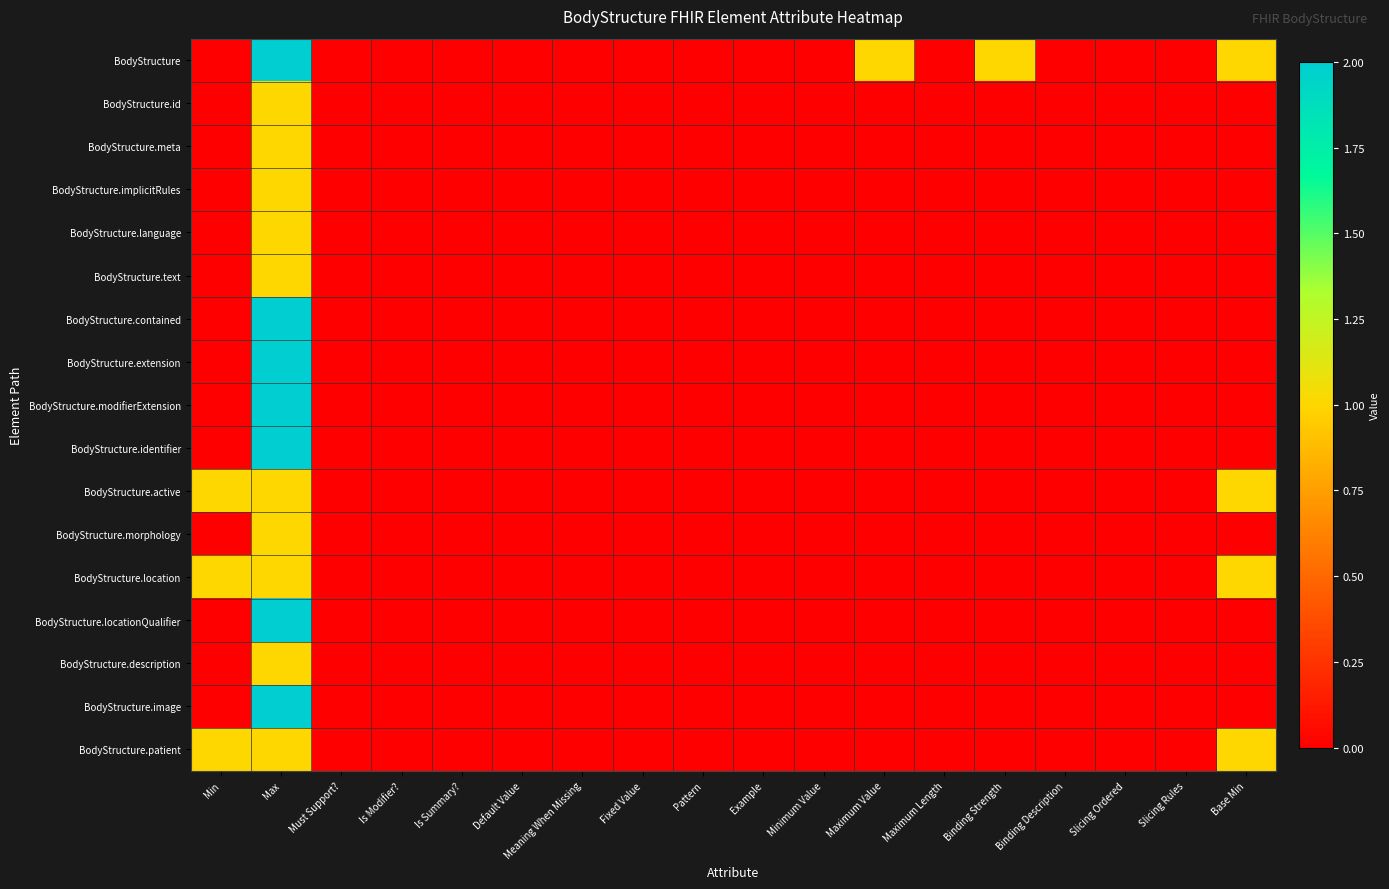

Reading right to left, what are all the values shown in this chart?

BodyStructure: Base Min=1	Slicing Rules=0	Slicing Ordered=0	Binding Description=0	Binding Strength=1	Maximum Length=0	Maximum Value=1	Minimum Value=0	Example=0	Pattern=0	Fixed Value=0	Meaning When Missing=0	Default Value=0	Is Summary?=0	Is Modifier?=0	Must Support?=0	Max=2	Min=0
BodyStructure.id: Base Min=0	Slicing Rules=0	Slicing Ordered=0	Binding Description=0	Binding Strength=0	Maximum Length=0	Maximum Value=0	Minimum Value=0	Example=0	Pattern=0	Fixed Value=0	Meaning When Missing=0	Default Value=0	Is Summary?=0	Is Modifier?=0	Must Support?=0	Max=1	Min=0
BodyStructure.meta: Base Min=0	Slicing Rules=0	Slicing Ordered=0	Binding Description=0	Binding Strength=0	Maximum Length=0	Maximum Value=0	Minimum Value=0	Example=0	Pattern=0	Fixed Value=0	Meaning When Missing=0	Default Value=0	Is Summary?=0	Is Modifier?=0	Must Support?=0	Max=1	Min=0
BodyStructure.implicitRules: Base Min=0	Slicing Rules=0	Slicing Ordered=0	Binding Description=0	Binding Strength=0	Maximum Length=0	Maximum Value=0	Minimum Value=0	Example=0	Pattern=0	Fixed Value=0	Meaning When Missing=0	Default Value=0	Is Summary?=0	Is Modifier?=0	Must Support?=0	Max=1	Min=0
BodyStructure.language: Base Min=0	Slicing Rules=0	Slicing Ordered=0	Binding Description=0	Binding Strength=0	Maximum Length=0	Maximum Value=0	Minimum Value=0	Example=0	Pattern=0	Fixed Value=0	Meaning When Missing=0	Default Value=0	Is Summary?=0	Is Modifier?=0	Must Support?=0	Max=1	Min=0
BodyStructure.text: Base Min=0	Slicing Rules=0	Slicing Ordered=0	Binding Description=0	Binding Strength=0	Maximum Length=0	Maximum Value=0	Minimum Value=0	Example=0	Pattern=0	Fixed Value=0	Meaning When Missing=0	Default Value=0	Is Summary?=0	Is Modifier?=0	Must Support?=0	Max=1	Min=0
BodyStructure.contained: Base Min=0	Slicing Rules=0	Slicing Ordered=0	Binding Description=0	Binding Strength=0	Maximum Length=0	Maximum Value=0	Minimum Value=0	Example=0	Pattern=0	Fixed Value=0	Meaning When Missing=0	Default Value=0	Is Summary?=0	Is Modifier?=0	Must Support?=0	Max=2	Min=0
BodyStructure.extension: Base Min=0	Slicing Rules=0	Slicing Ordered=0	Binding Description=0	Binding Strength=0	Maximum Length=0	Maximum Value=0	Minimum Value=0	Example=0	Pattern=0	Fixed Value=0	Meaning When Missing=0	Default Value=0	Is Summary?=0	Is Modifier?=0	Must Support?=0	Max=2	Min=0
BodyStructure.modifierExtension: Base Min=0	Slicing Rules=0	Slicing Ordered=0	Binding Description=0	Binding Strength=0	Maximum Length=0	Maximum Value=0	Minimum Value=0	Example=0	Pattern=0	Fixed Value=0	Meaning When Missing=0	Default Value=0	Is Summary?=0	Is Modifier?=0	Must Support?=0	Max=2	Min=0
BodyStructure.identifier: Base Min=0	Slicing Rules=0	Slicing Ordered=0	Binding Description=0	Binding Strength=0	Maximum Length=0	Maximum Value=0	Minimum Value=0	Example=0	Pattern=0	Fixed Value=0	Meaning When Missing=0	Default Value=0	Is Summary?=0	Is Modifier?=0	Must Support?=0	Max=2	Min=0
BodyStructure.active: Base Min=1	Slicing Rules=0	Slicing Ordered=0	Binding Description=0	Binding Strength=0	Maximum Length=0	Maximum Value=0	Minimum Value=0	Example=0	Pattern=0	Fixed Value=0	Meaning When Missing=0	Default Value=0	Is Summary?=0	Is Modifier?=0	Must Support?=0	Max=1	Min=1
BodyStructure.morphology: Base Min=0	Slicing Rules=0	Slicing Ordered=0	Binding Description=0	Binding Strength=0	Maximum Length=0	Maximum Value=0	Minimum Value=0	Example=0	Pattern=0	Fixed Value=0	Meaning When Missing=0	Default Value=0	Is Summary?=0	Is Modifier?=0	Must Support?=0	Max=1	Min=0
BodyStructure.location: Base Min=1	Slicing Rules=0	Slicing Ordered=0	Binding Description=0	Binding Strength=0	Maximum Length=0	Maximum Value=0	Minimum Value=0	Example=0	Pattern=0	Fixed Value=0	Meaning When Missing=0	Default Value=0	Is Summary?=0	Is Modifier?=0	Must Support?=0	Max=1	Min=1
BodyStructure.locationQualifier: Base Min=0	Slicing Rules=0	Slicing Ordered=0	Binding Description=0	Binding Strength=0	Maximum Length=0	Maximum Value=0	Minimum Value=0	Example=0	Pattern=0	Fixed Value=0	Meaning When Missing=0	Default Value=0	Is Summary?=0	Is Modifier?=0	Must Support?=0	Max=2	Min=0
BodyStructure.description: Base Min=0	Slicing Rules=0	Slicing Ordered=0	Binding Description=0	Binding Strength=0	Maximum Length=0	Maximum Value=0	Minimum Value=0	Example=0	Pattern=0	Fixed Value=0	Meaning When Missing=0	Default Value=0	Is Summary?=0	Is Modifier?=0	Must Support?=0	Max=1	Min=0
BodyStructure.image: Base Min=0	Slicing Rules=0	Slicing Ordered=0	Binding Description=0	Binding Strength=0	Maximum Length=0	Maximum Value=0	Minimum Value=0	Example=0	Pattern=0	Fixed Value=0	Meaning When Missing=0	Default Value=0	Is Summary?=0	Is Modifier?=0	Must Support?=0	Max=2	Min=0
BodyStructure.patient: Base Min=1	Slicing Rules=0	Slicing Ordered=0	Binding Description=0	Binding Strength=0	Maximum Length=0	Maximum Value=0	Minimum Value=0	Example=0	Pattern=0	Fixed Value=0	Meaning When Missing=0	Default Value=0	Is Summary?=0	Is Modifier?=0	Must Support?=0	Max=1	Min=1